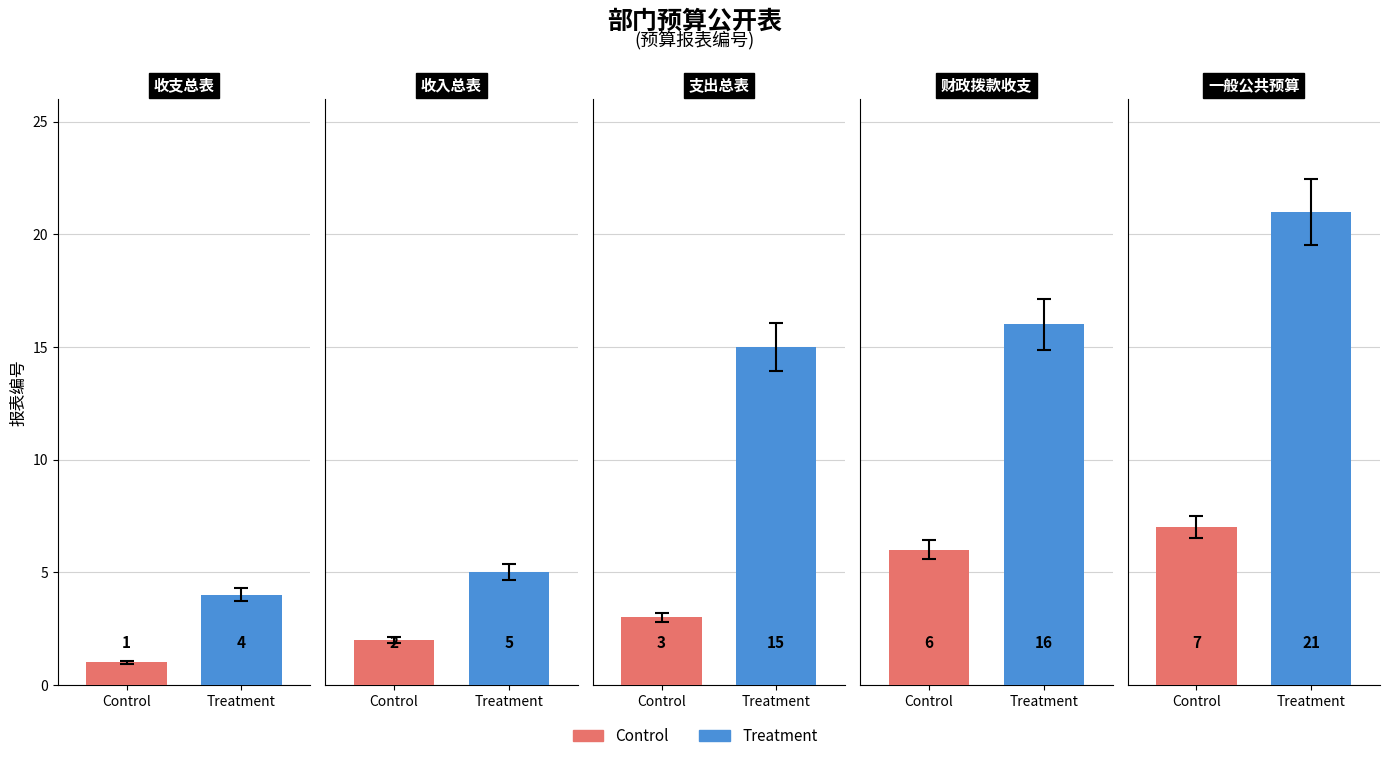

What is the maximum value for Treatment?

21